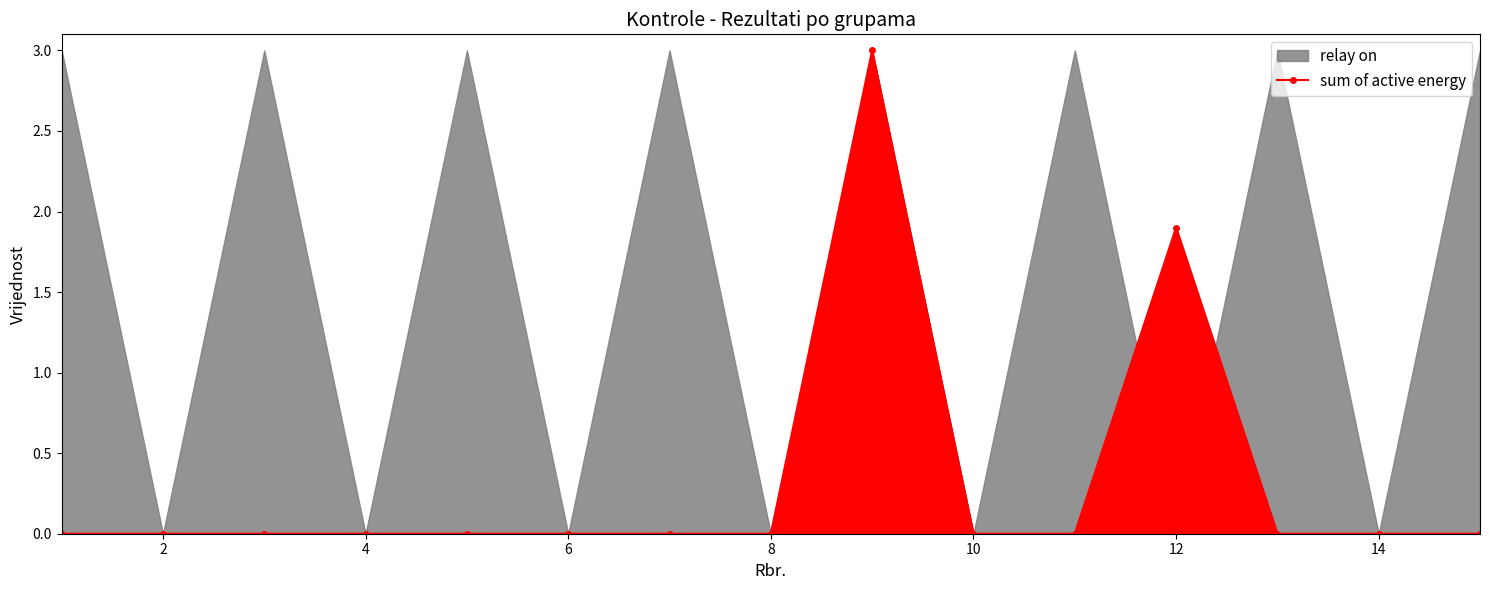

True or false: sum of active energy has more than 0 points higher than both neighbors.

True